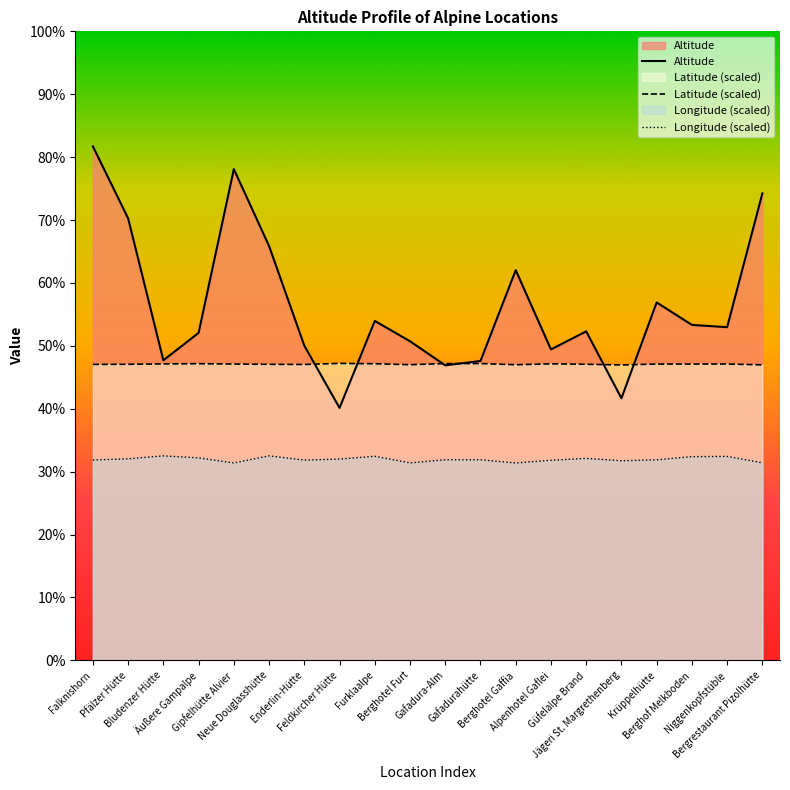

What is the difference between the maximum and minimum values in the Longitude series?

34.1